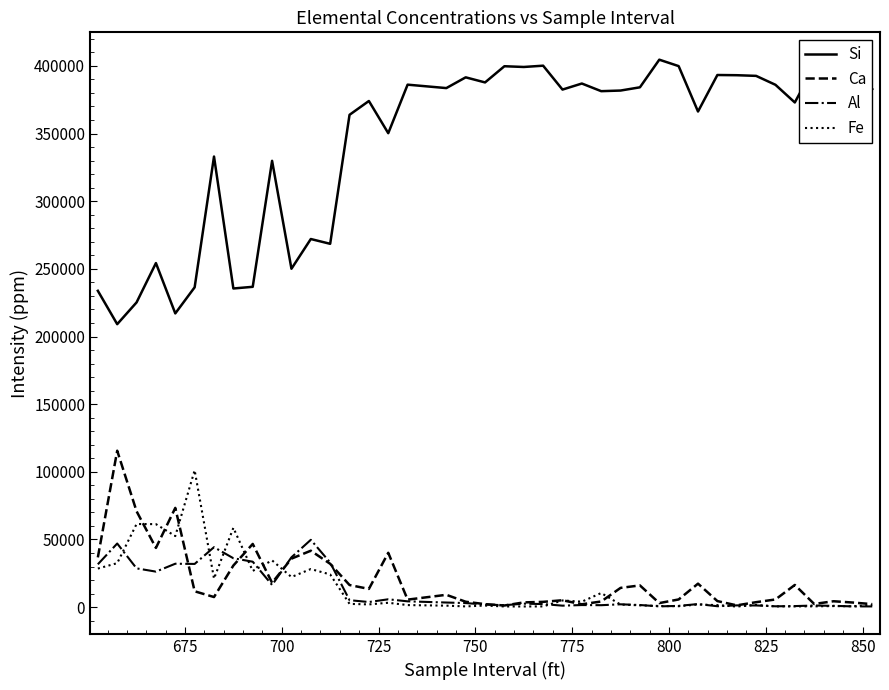

Which series has the largest total across all categories?

Si